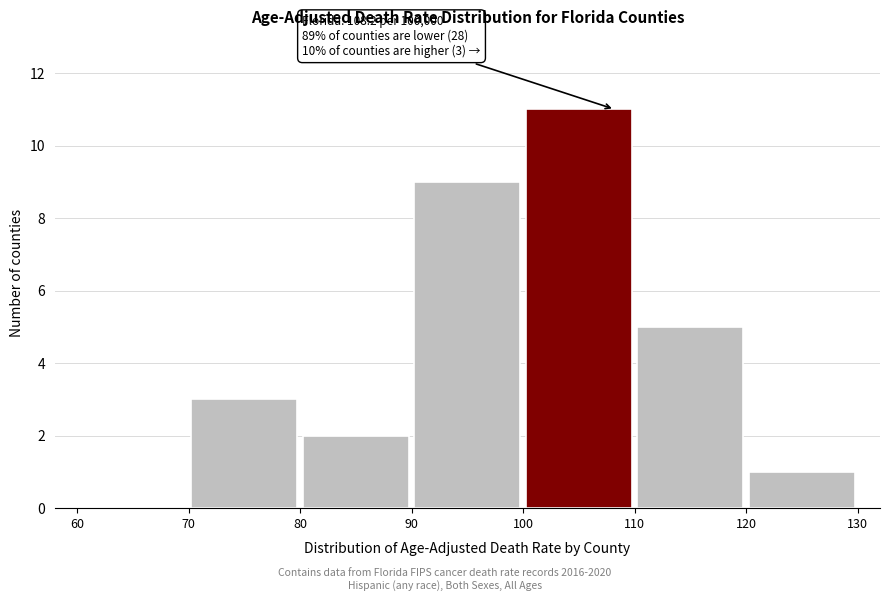

Over which range of the x-axis is the bar tallest?

100 to 110